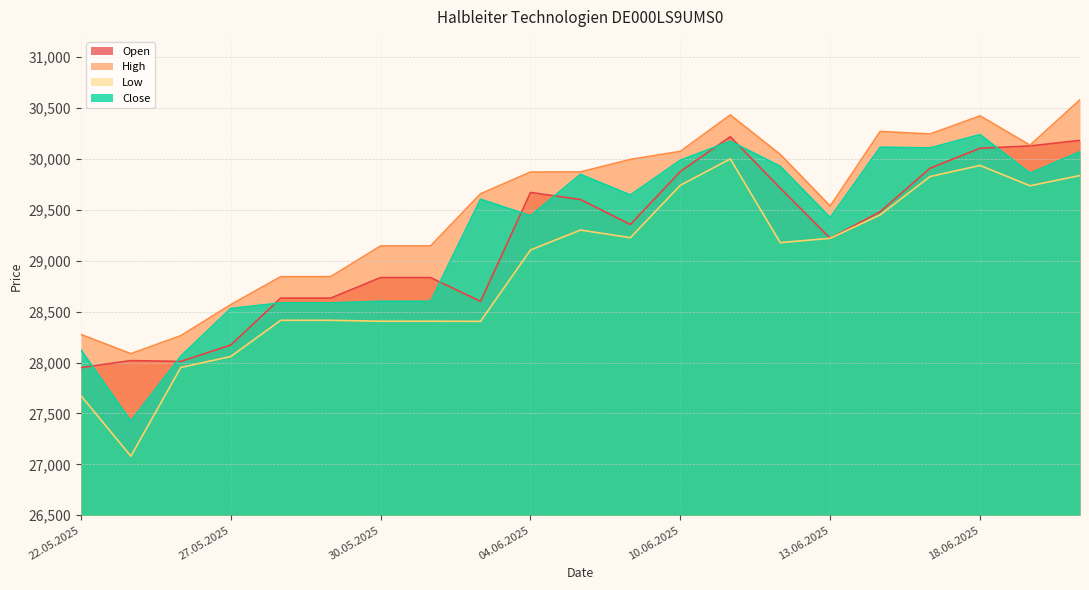

Which series has the widest spread of values?

Low